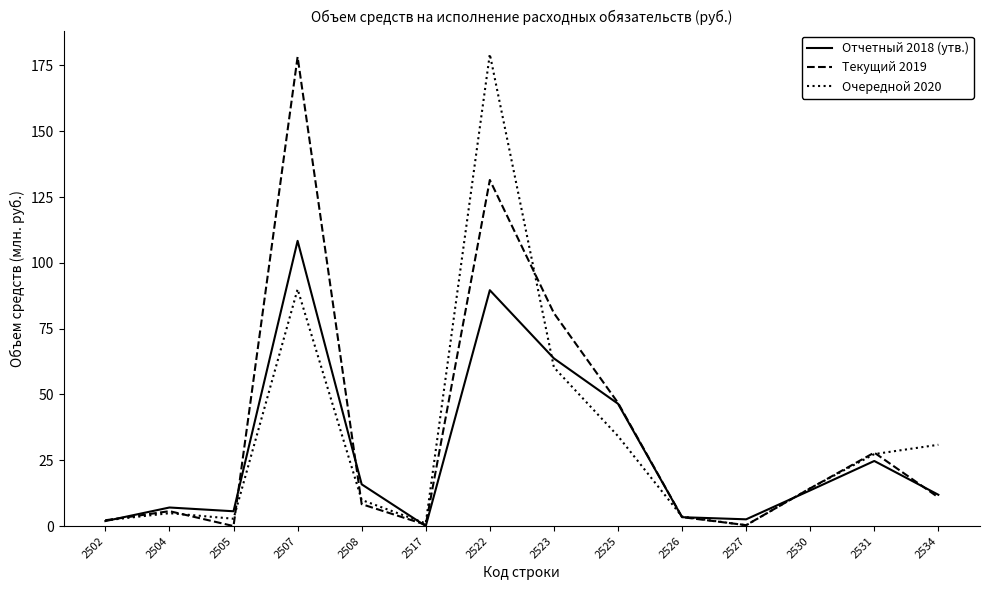

At which label is Отчетный 2018 (утв.) closest to 54?

2525